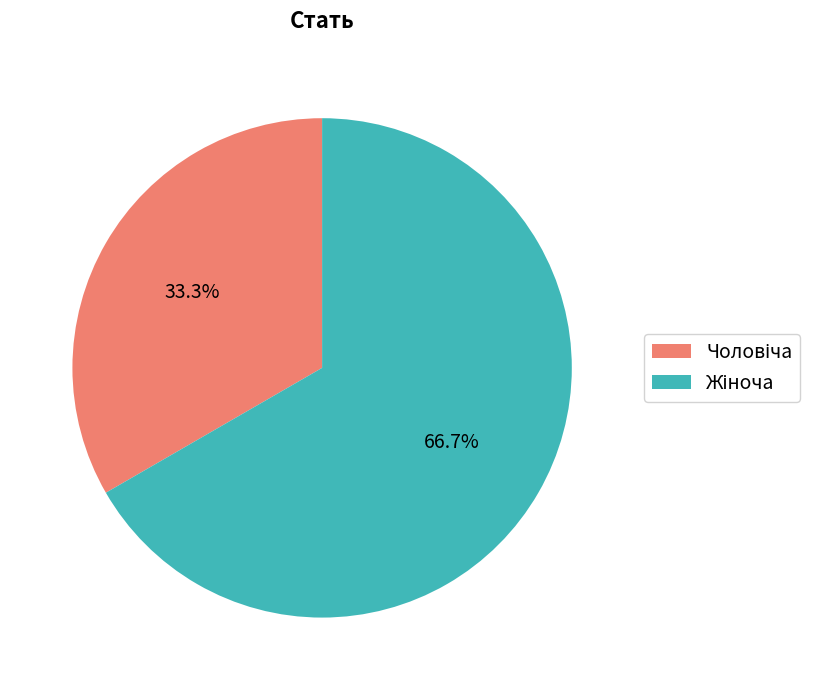

How many slices are in this pie chart?

2